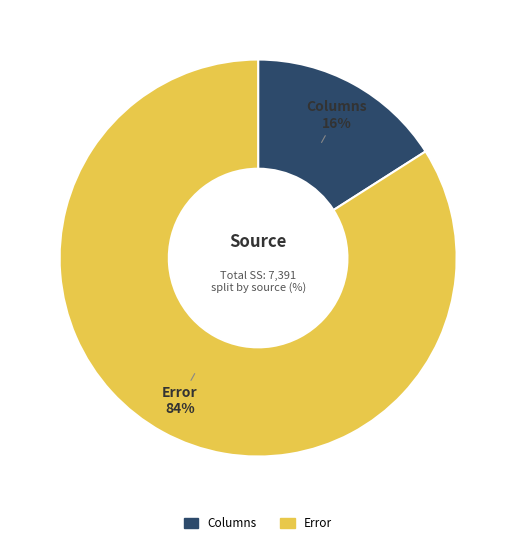

Between Error and Columns, which is larger?

Error